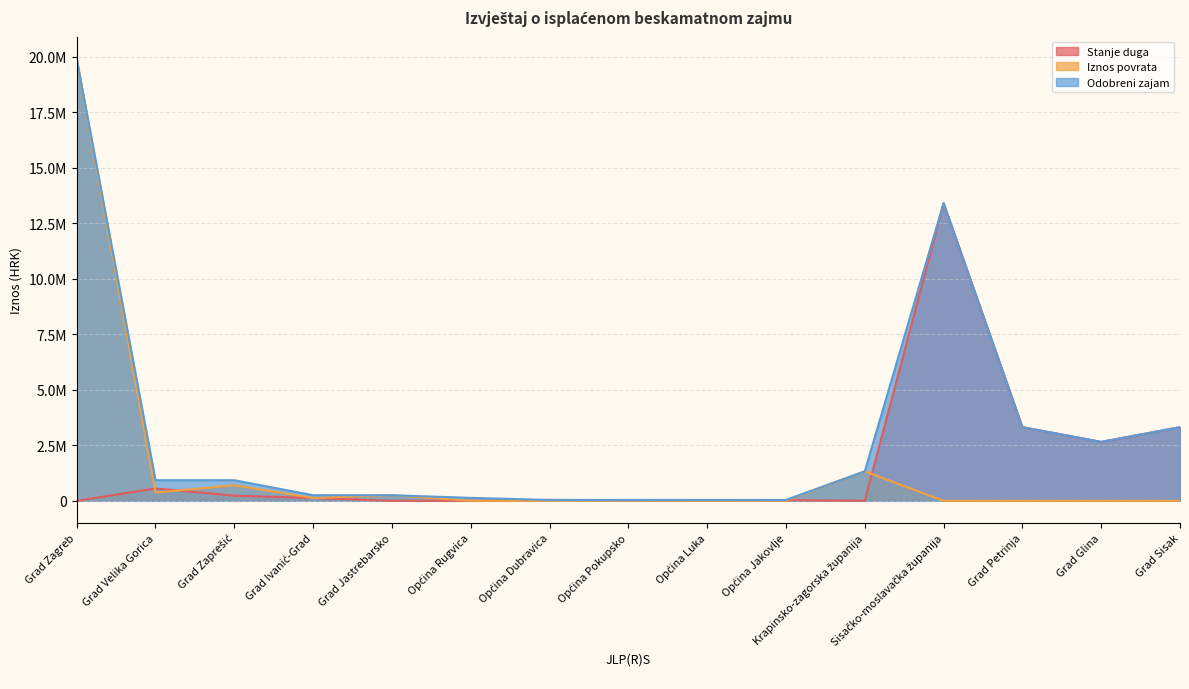

Does the chart display data point markers on the line(s)?

No